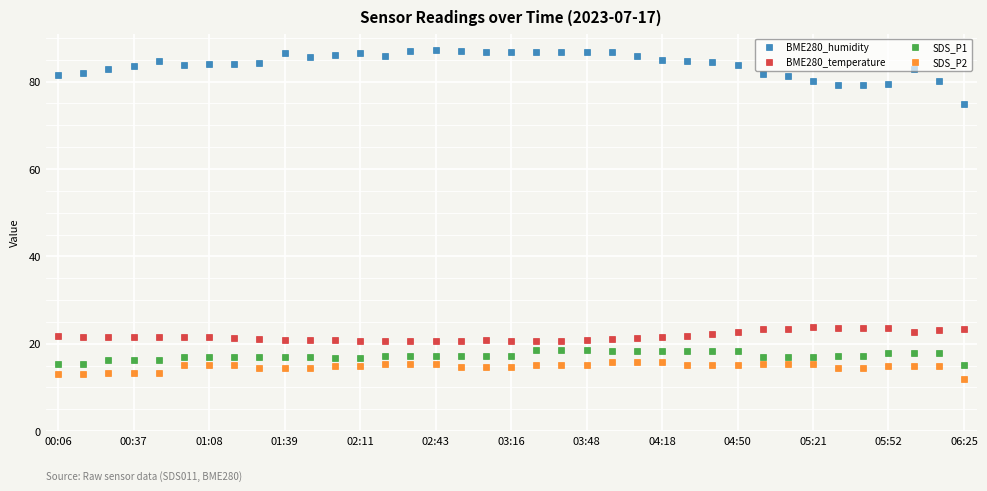

Which series has the largest range (max minus min)?

BME280_humidity